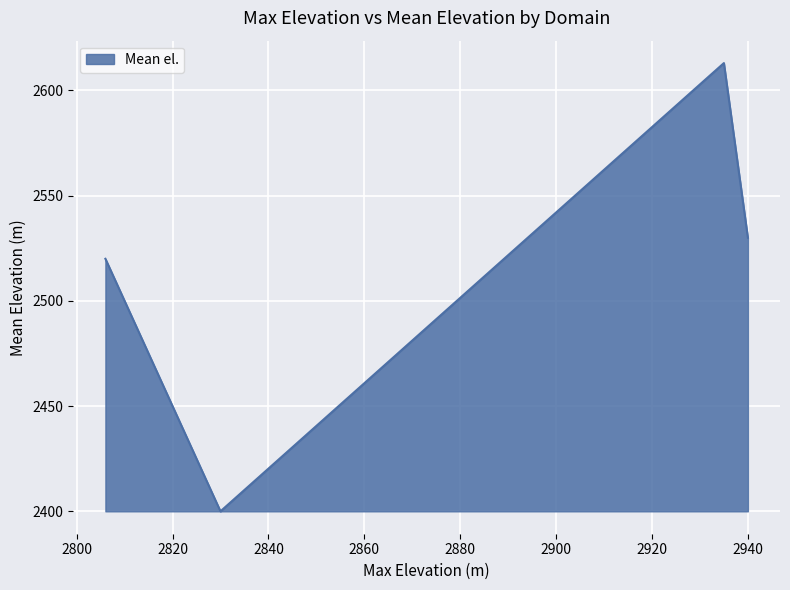

What is the greatest value displayed?

2613